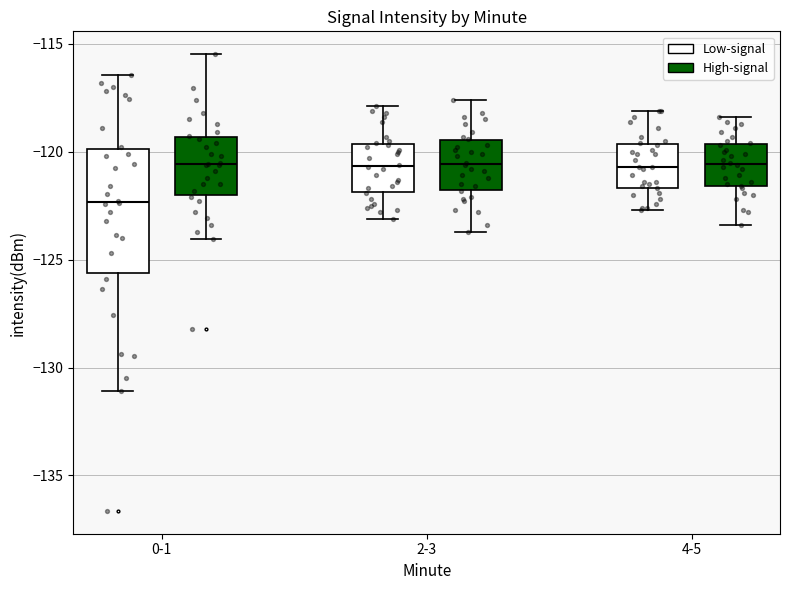

Comparing the boxes themselves (not the whiskers), which one is the tallest?

0-1 (Low-signal)